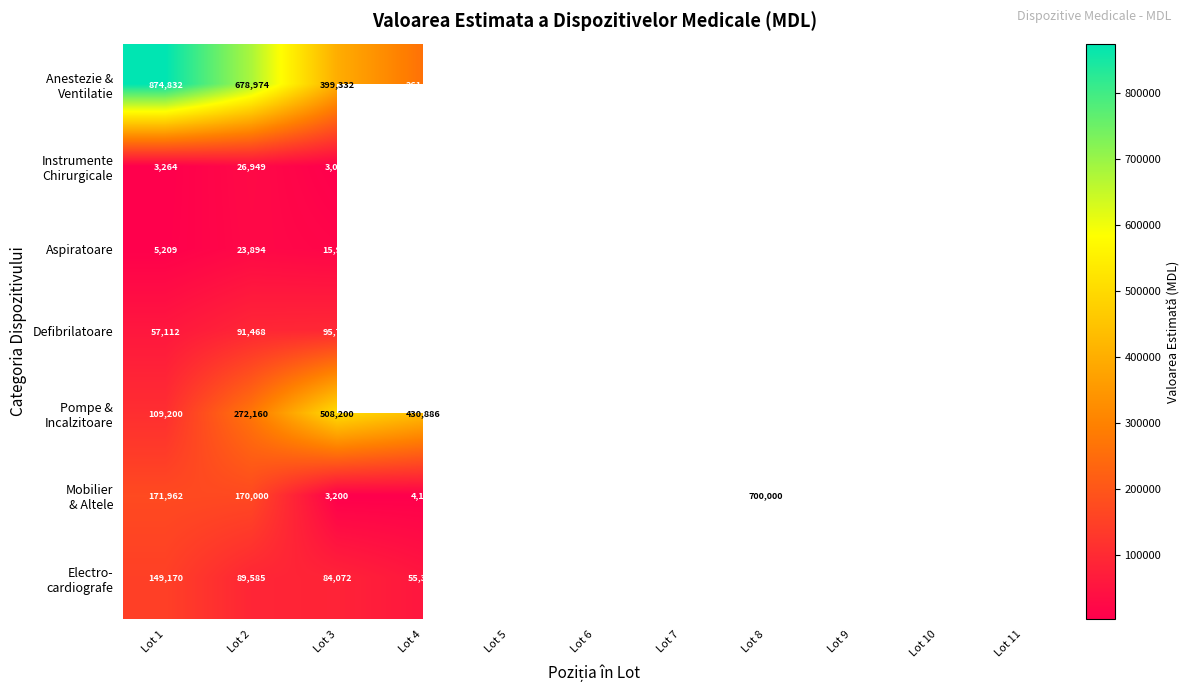

At which category is the sum across all series the highest?

Lot 1